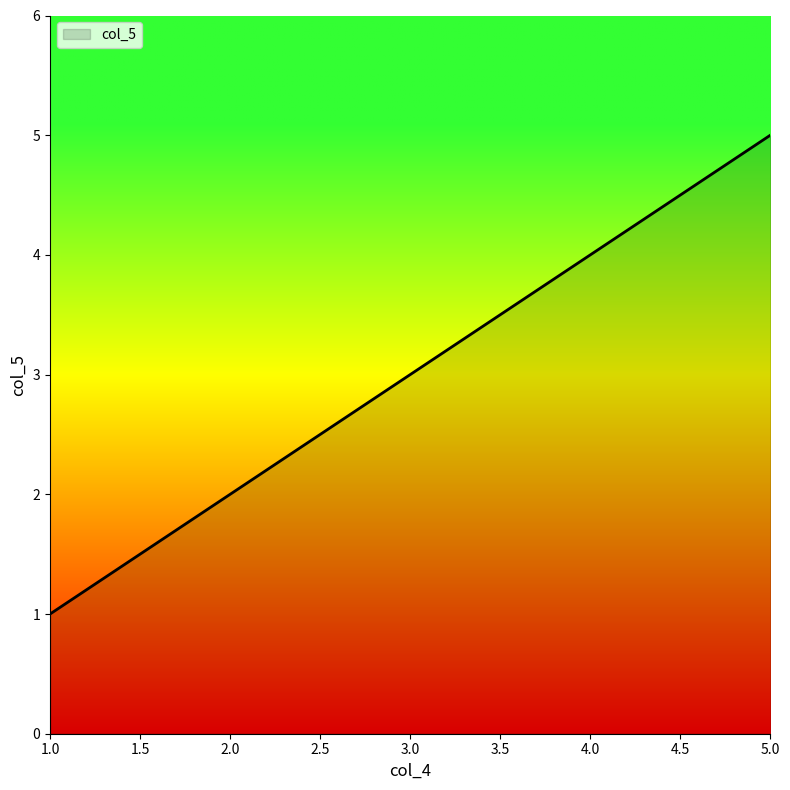

At which category does the chart reach its peak across all series?

5.0